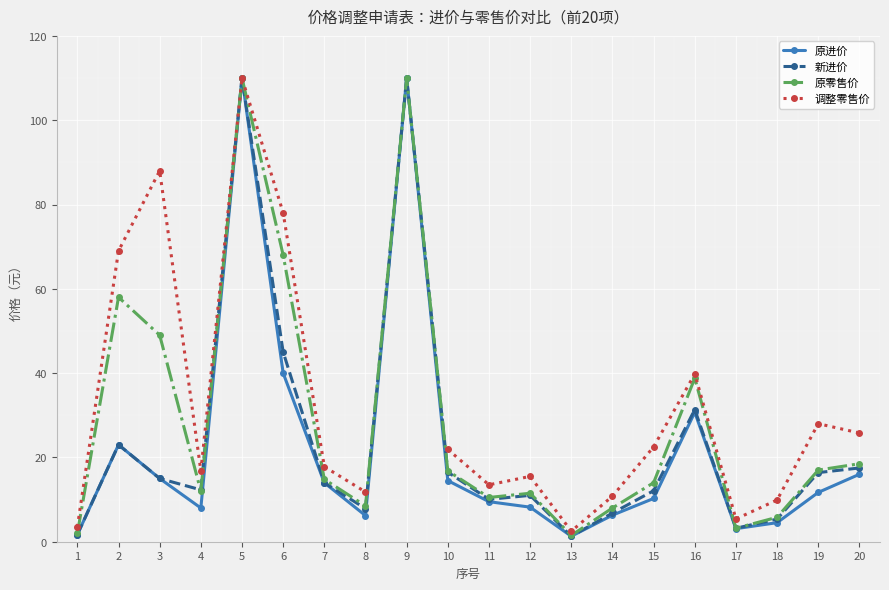

List the labels in order of 原零售价 value, smallest first.

13, 1, 17, 18, 14, 8, 11, 12, 4, 15, 7, 10, 19, 20, 16, 3, 2, 6, 5, 9